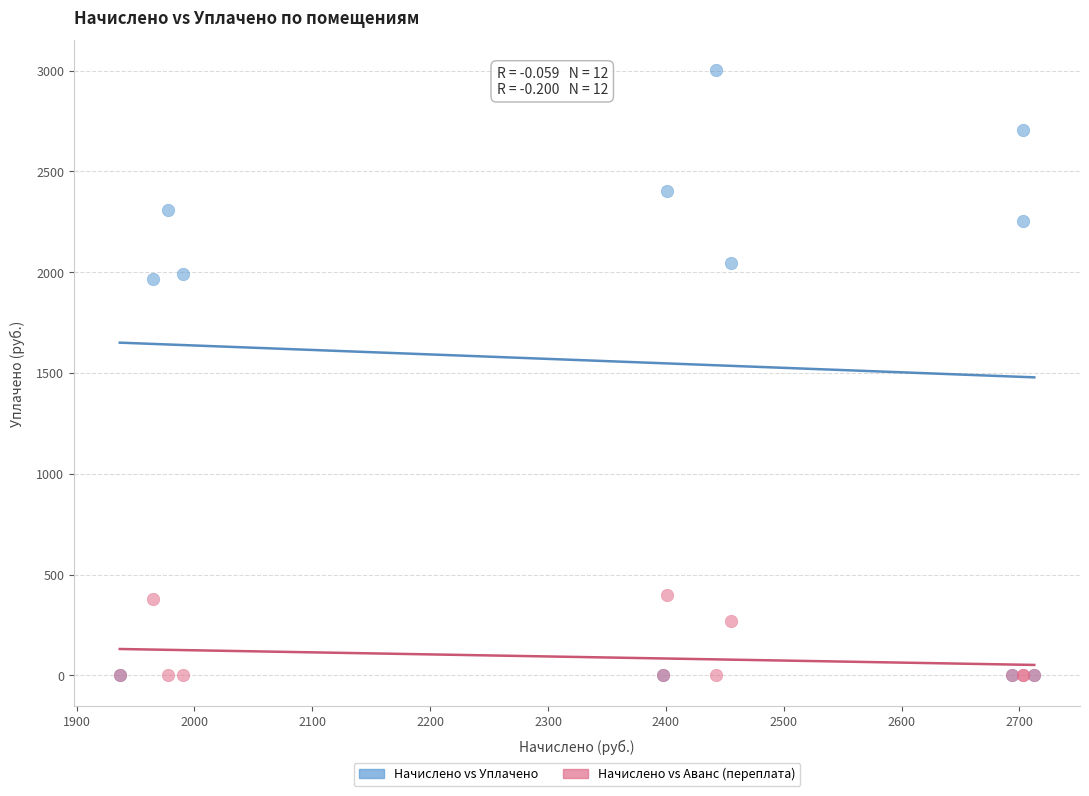

In the Начислено vs Аванс (переплата) series, what Y value is closest to 200?

272.5